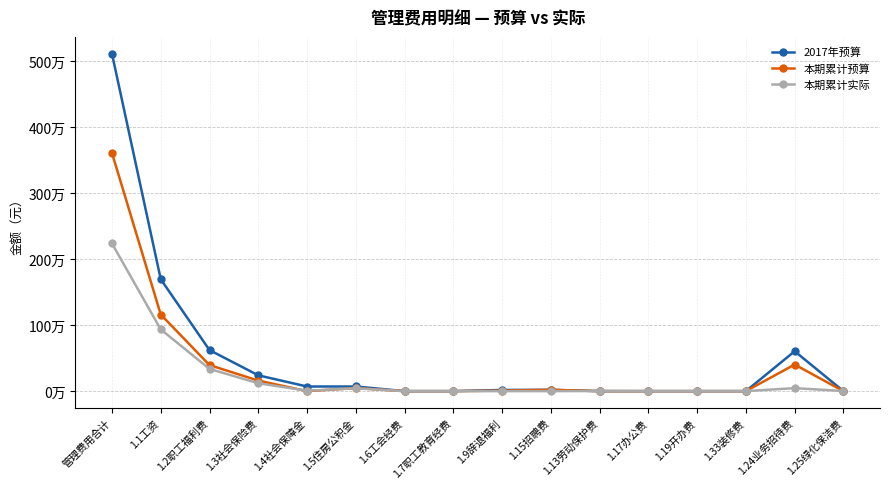

Does the chart have visible grid lines?

Yes